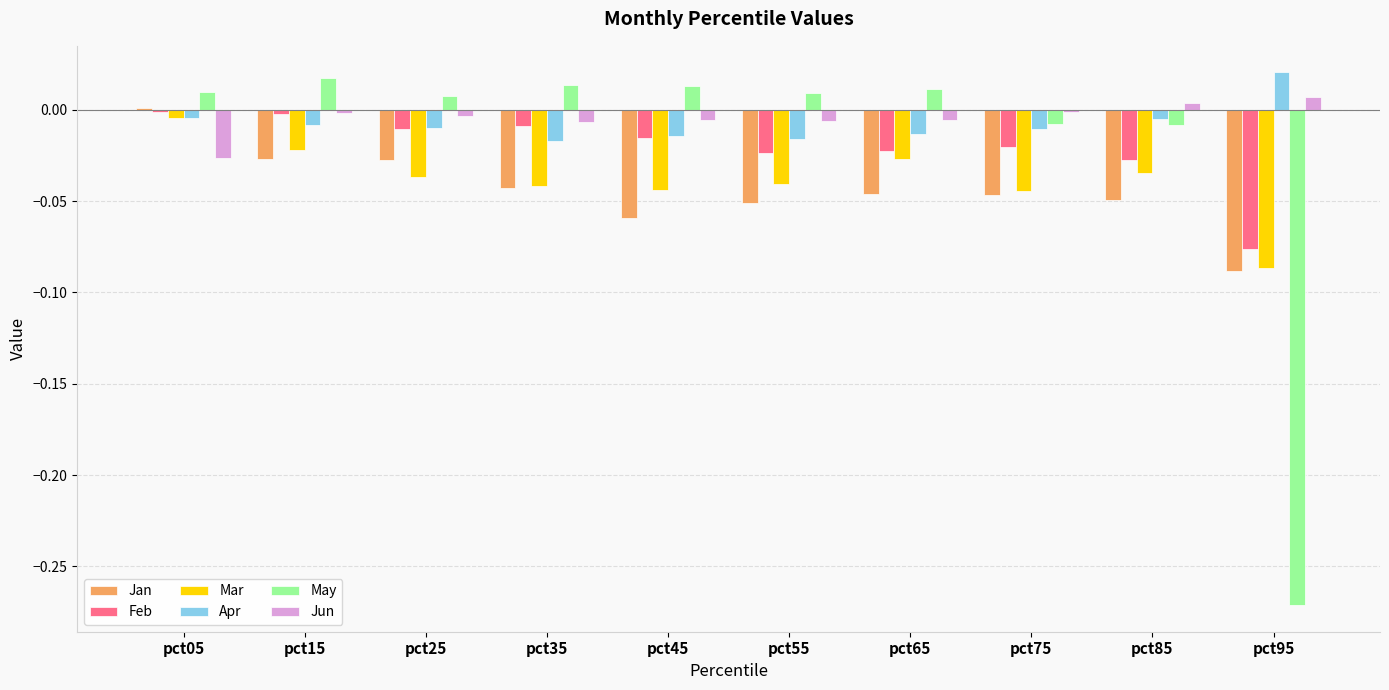

The value of Apr at pct15 is -0.0. True or false?

True